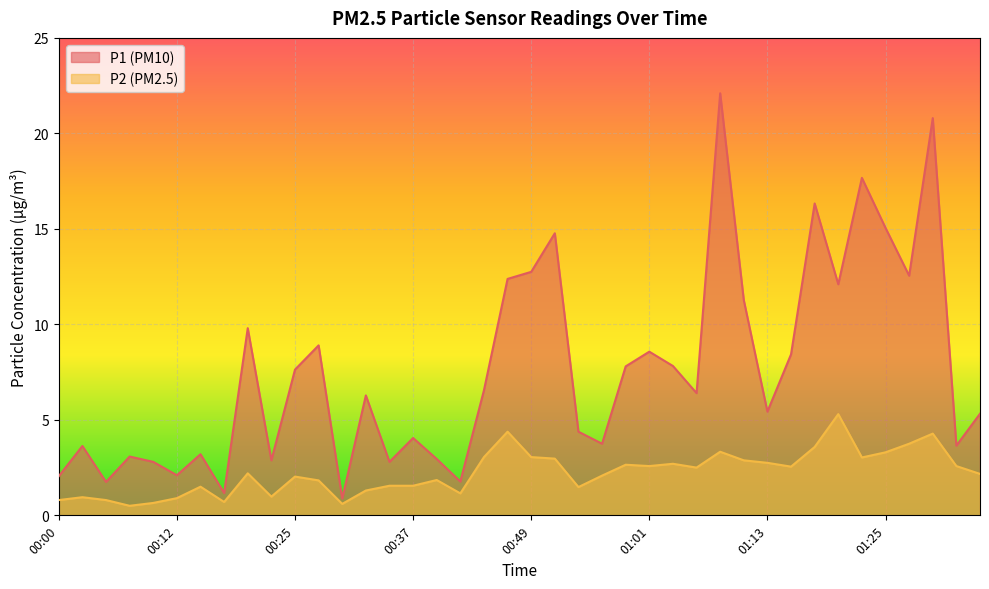

What is the spread (max minus min) of values at 01:08?

18.8